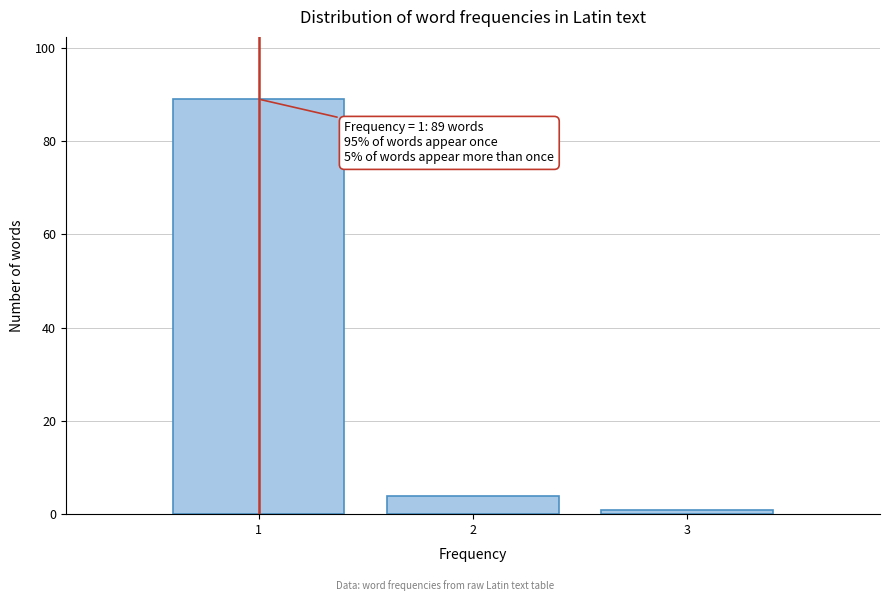

Reading left to right, what are all the values shown in this chart?

1=89	2=4	3=1